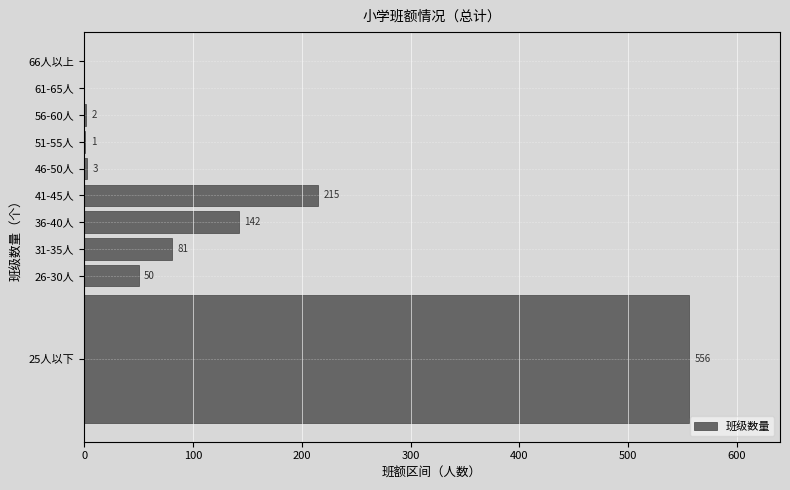

Reading bottom to top, extract all data points from this chart.

25人以下=556	26-30人=50	31-35人=81	36-40人=142	41-45人=215	46-50人=3	51-55人=1	56-60人=2	61-65人=0	66人以上=0